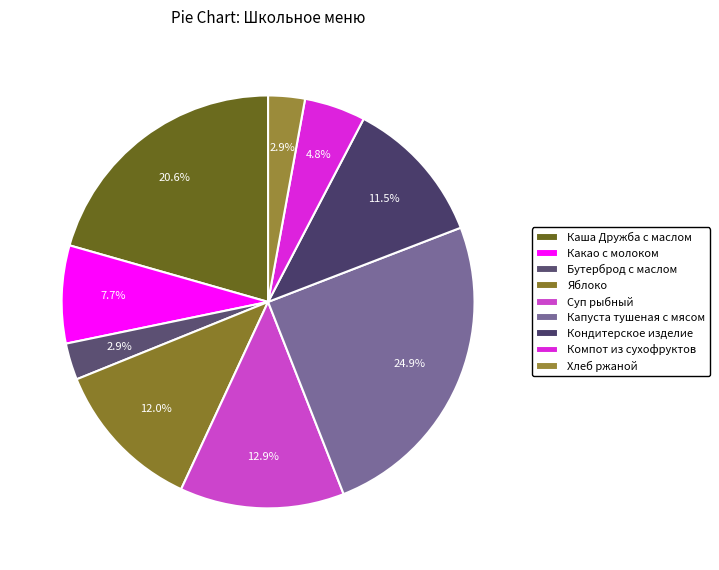

True or false: Компот из сухофруктов accounts for 5% of the total.

True